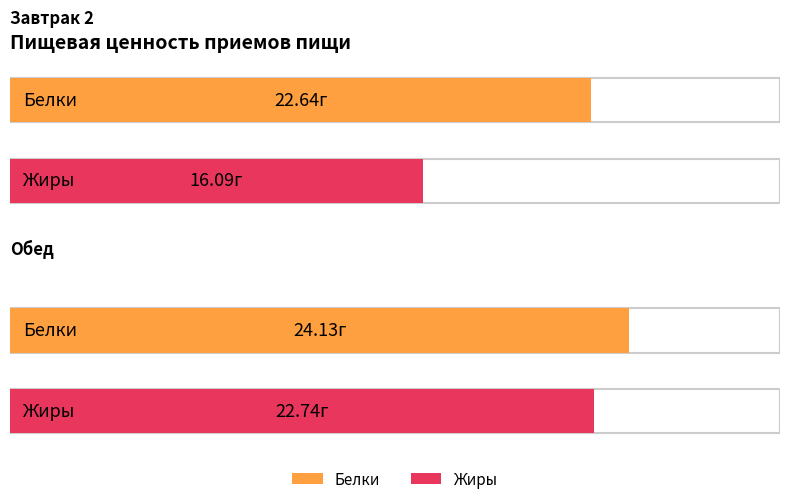

Which series has the largest total across all categories?

Белки